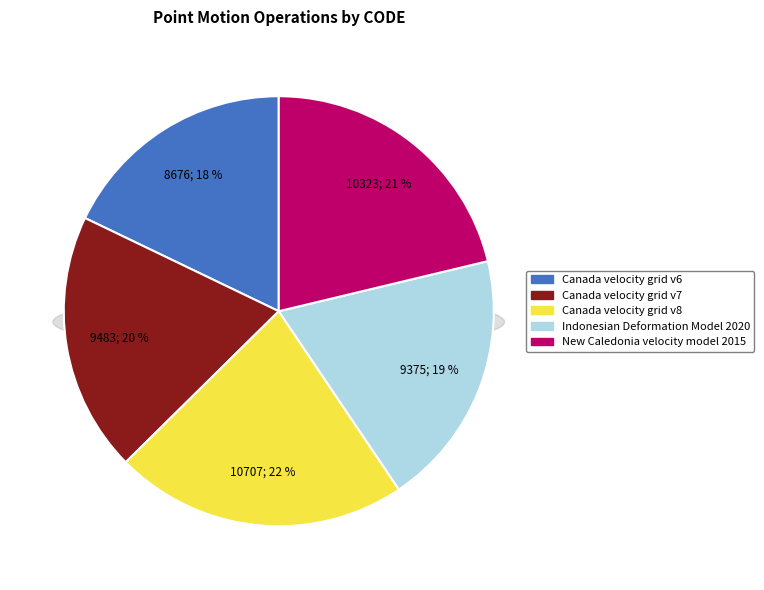

Which slice is the smallest?

Canada velocity grid v6